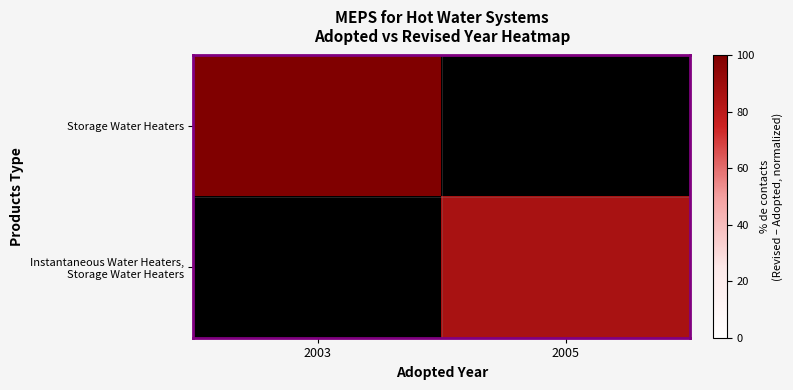

At 2005, list the series in order from smallest to largest.

Storage Water Heaters, Instantaneous Water Heaters, Storage Water Heaters